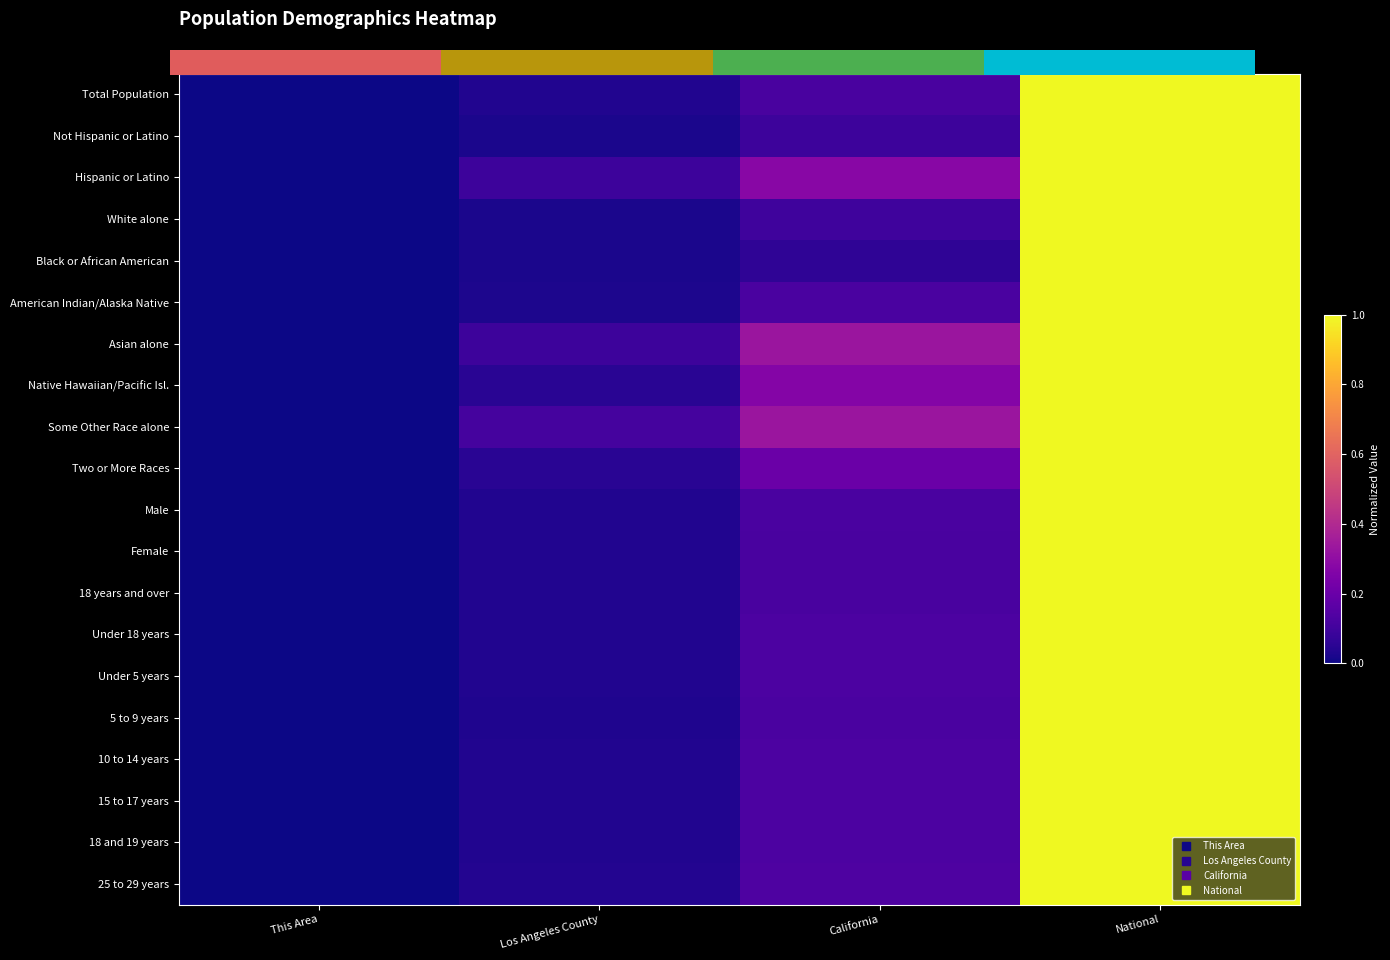

What is the difference between the second highest and minimum values in the Not Hispanic or Latino series?

0.1